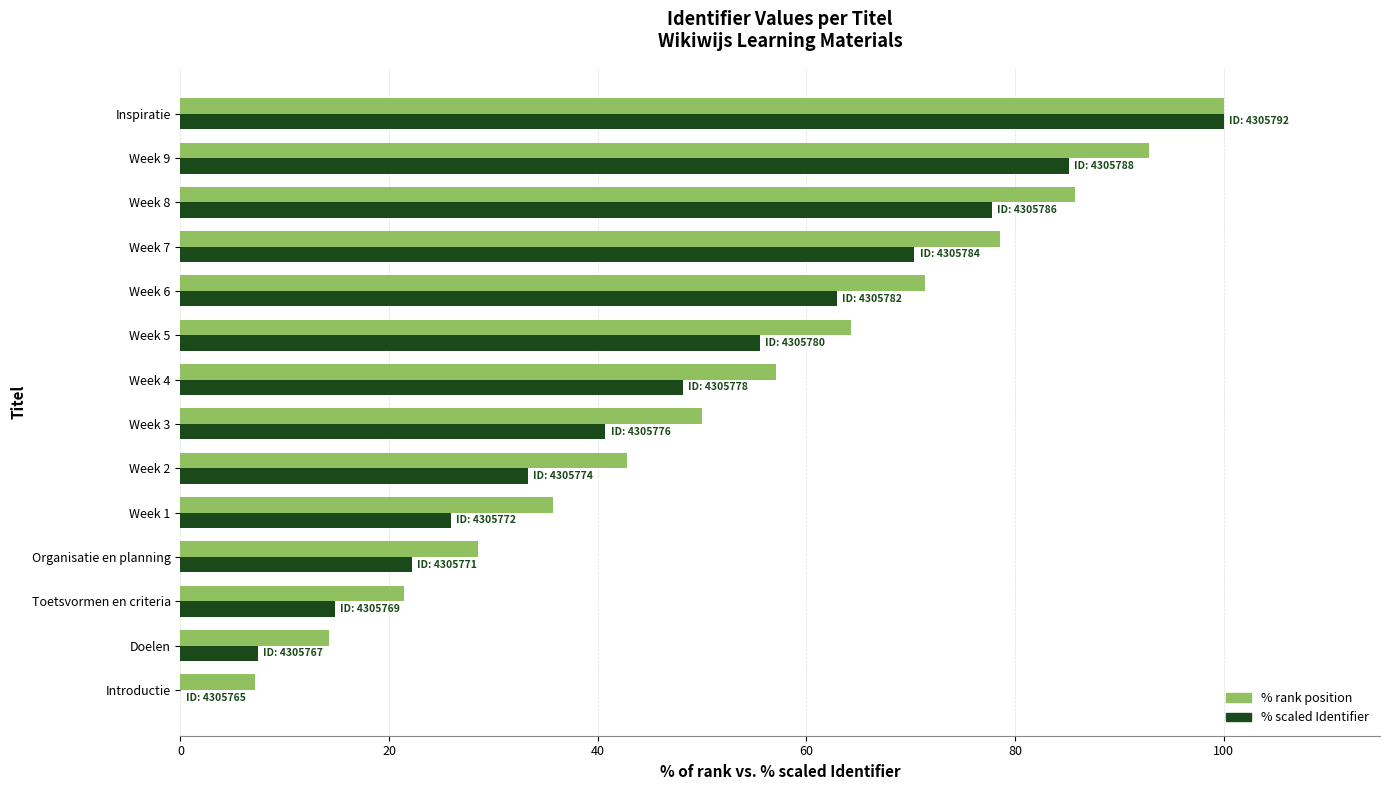

How many data points in % rank position are above 57?

7